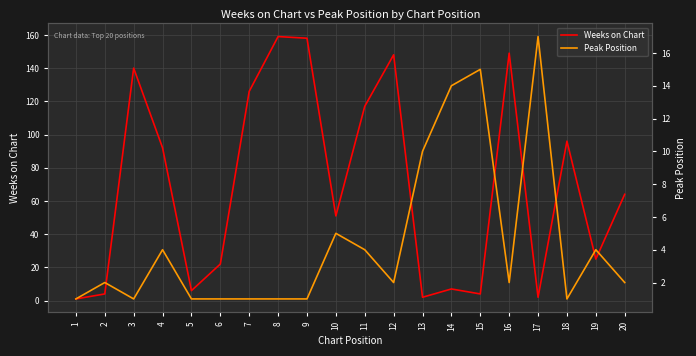

What is the difference between the maximum and minimum values in the Peak Position series?

16